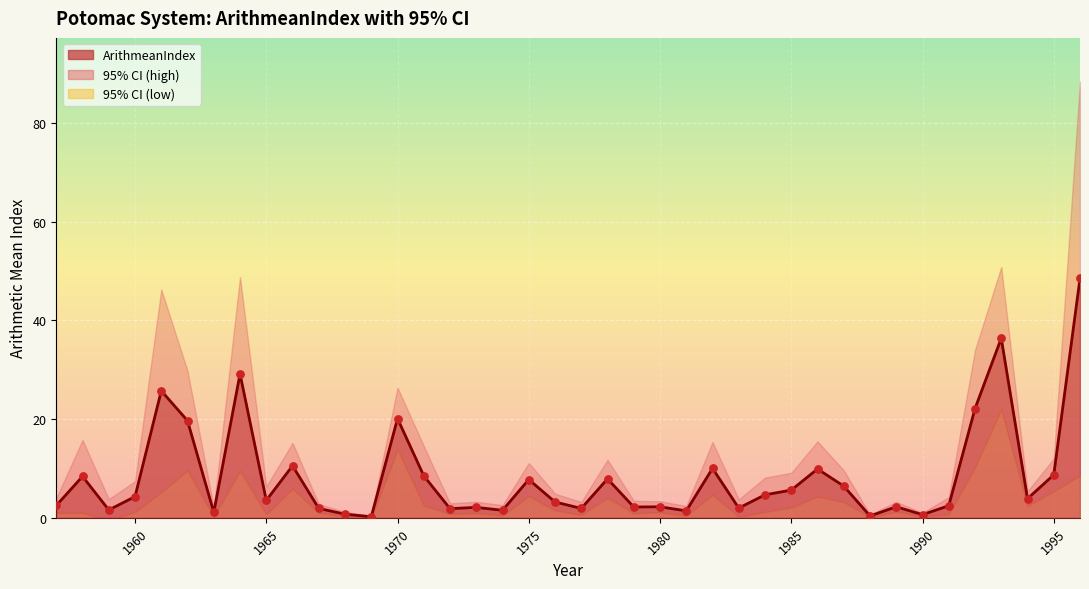

What is the maximum value for ArithmeanIndex?

48.5